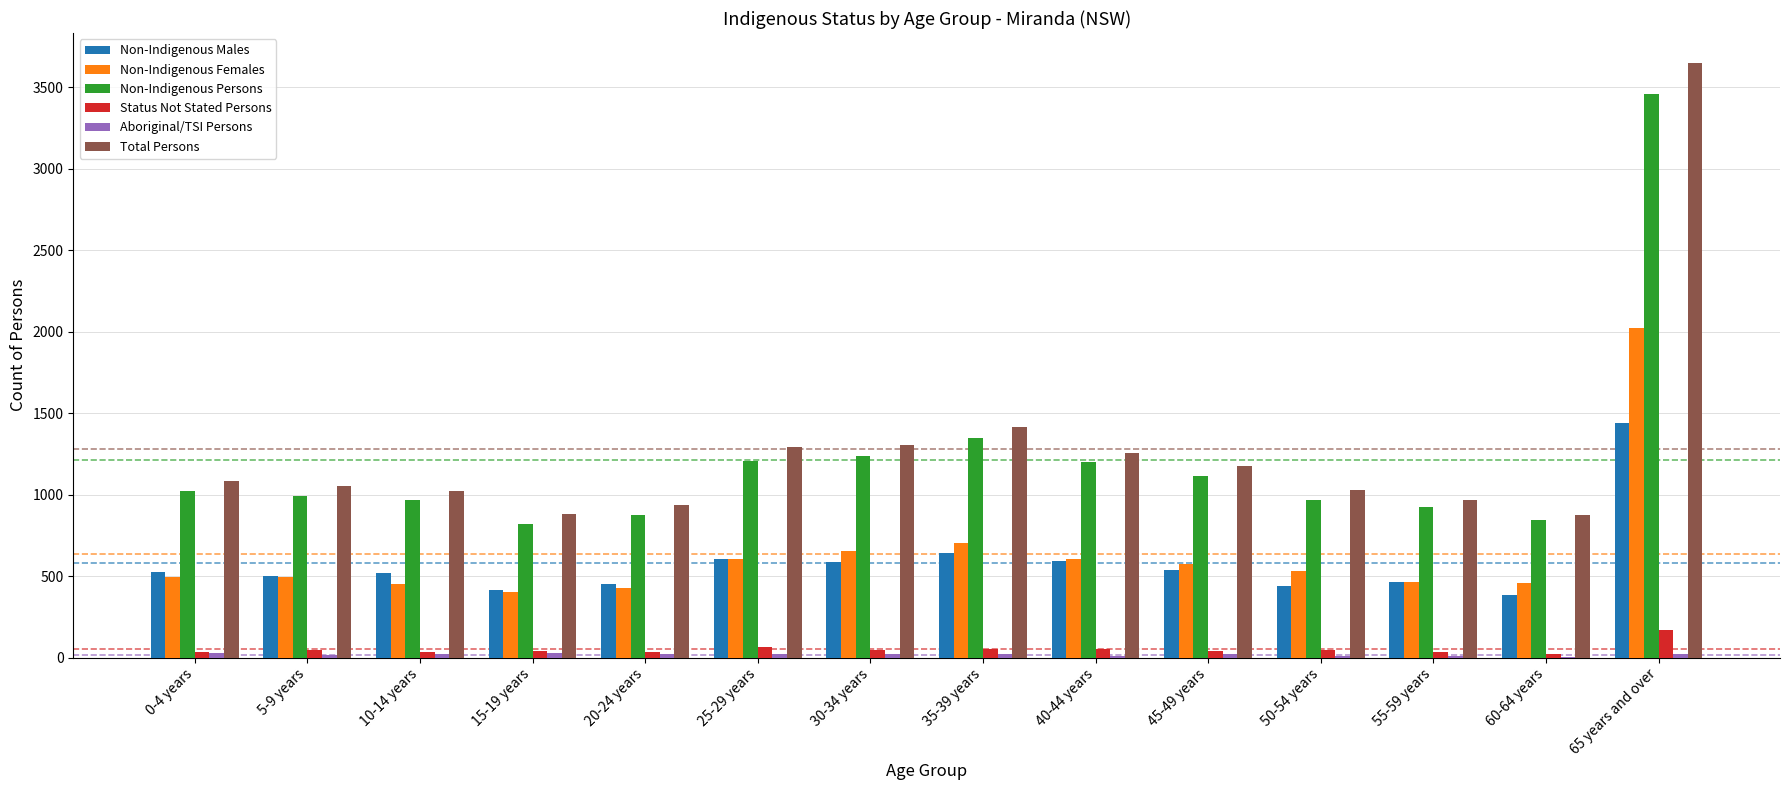

At which category does the chart reach its peak across all series?

65 years and over